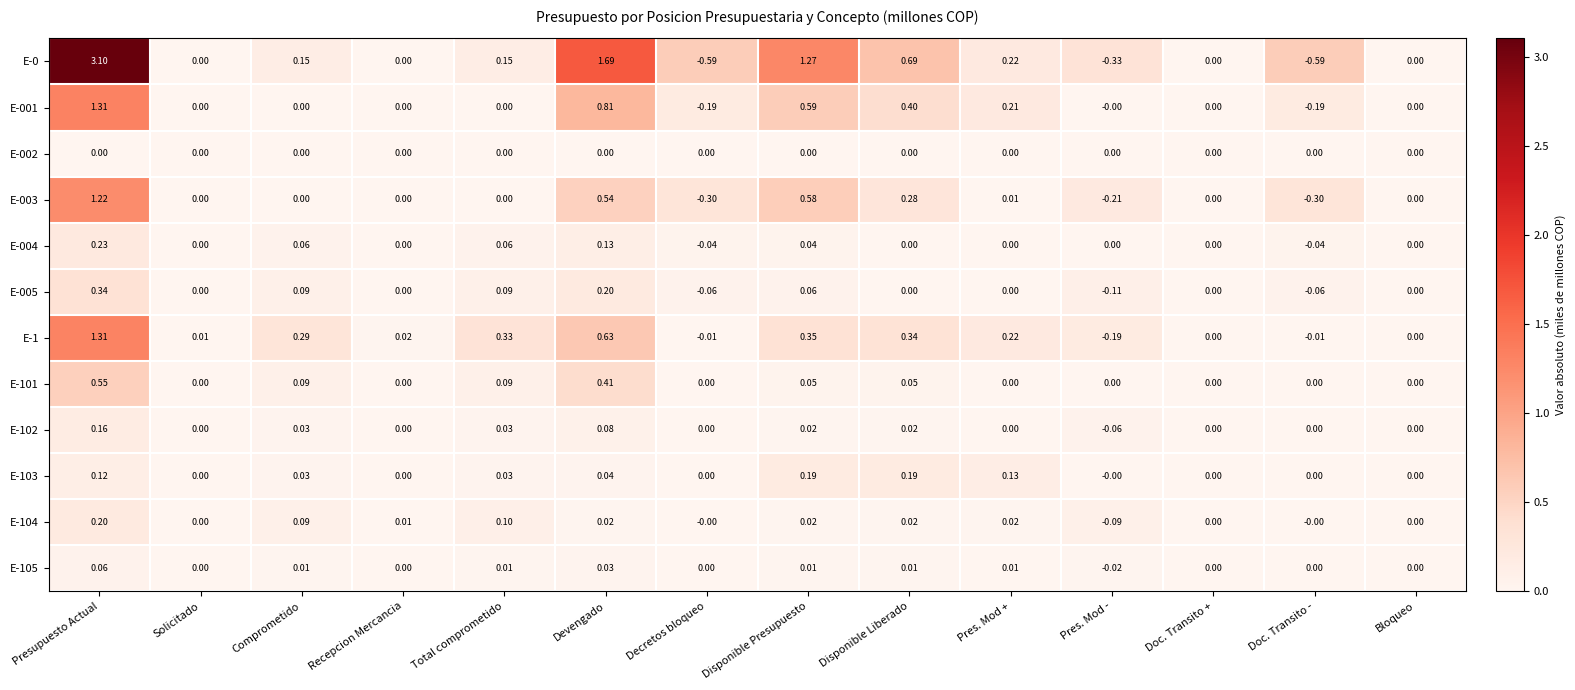

Which category has the highest value across all series?

Presupuesto Actual